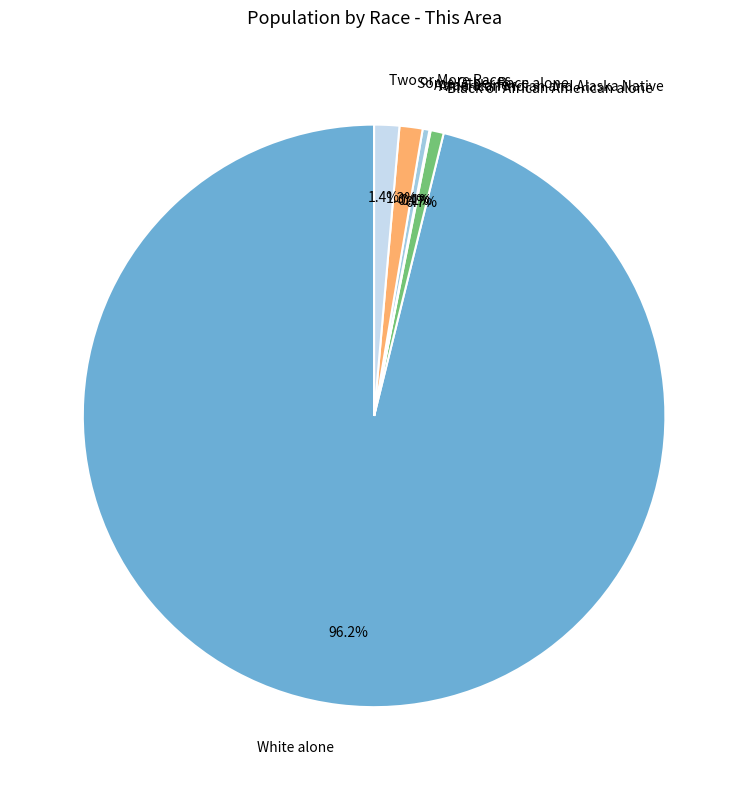

Between Asian alone and Some Other Race alone, which is larger?

Some Other Race alone